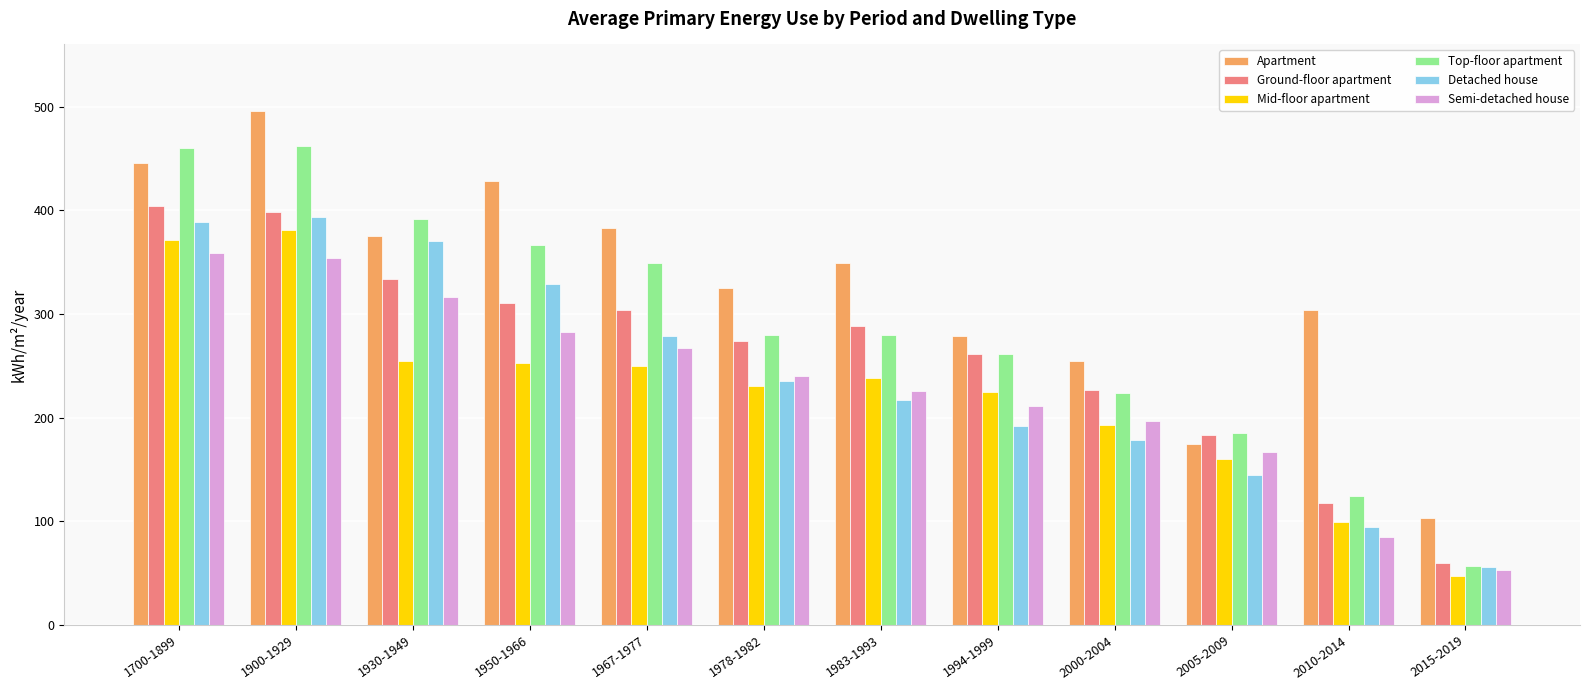

What value does the Mid-floor apartment series have at 1950-1966, to the nearest 5?

255